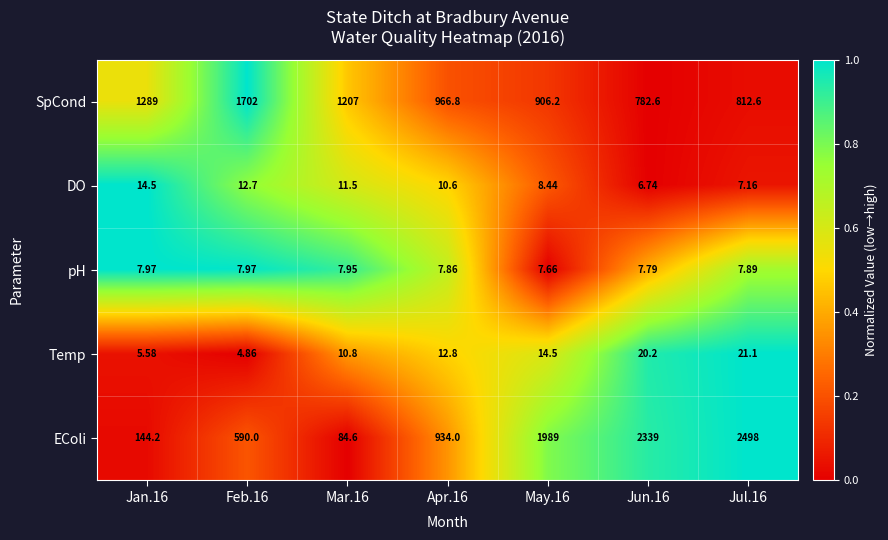

Count the number of categories in the chart.

7